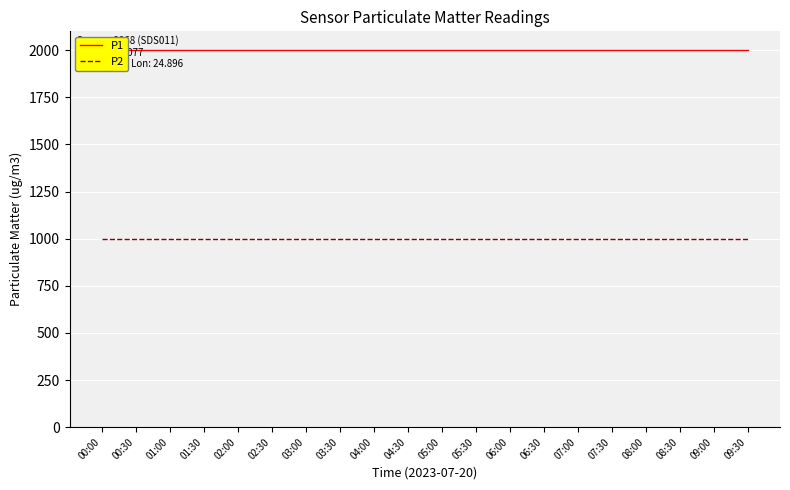

How many lines are shown in the chart?

2